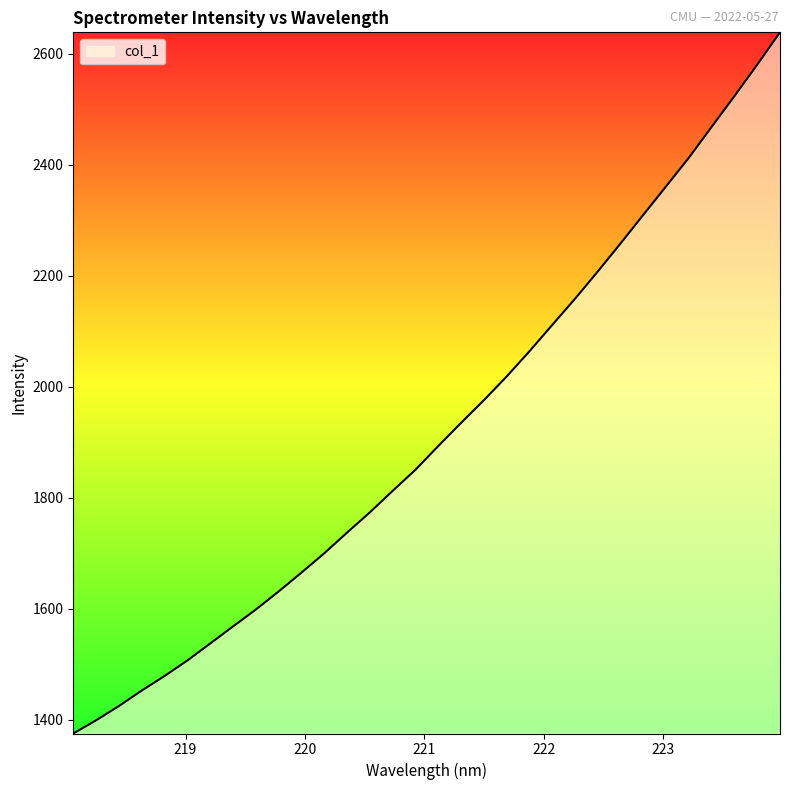

What is the smallest value displayed?

1375.1